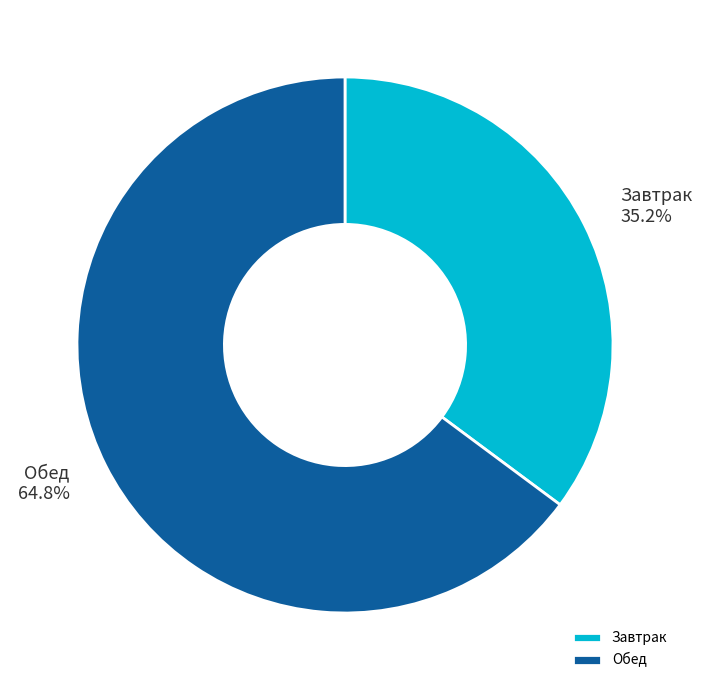

Which slice is the largest?

Обед